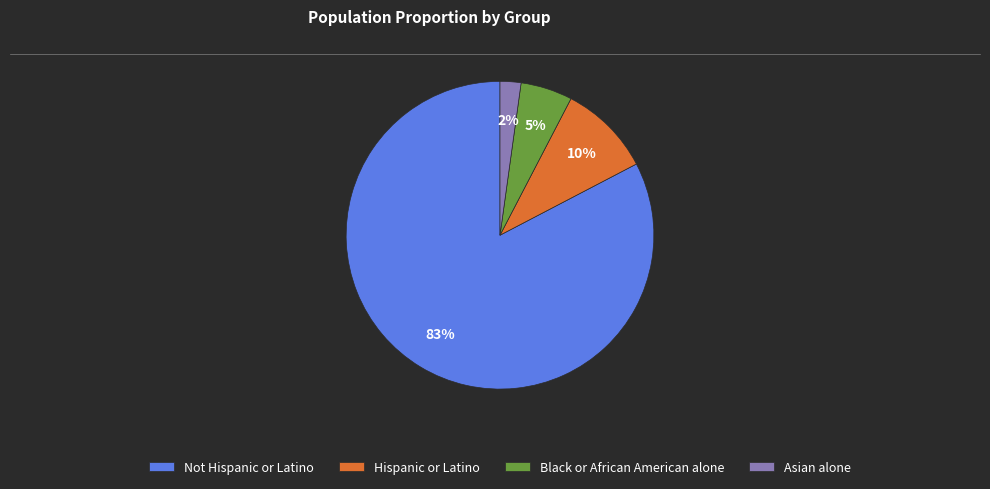

Do Hispanic or Latino and Asian alone together represent more than half of the pie?

No